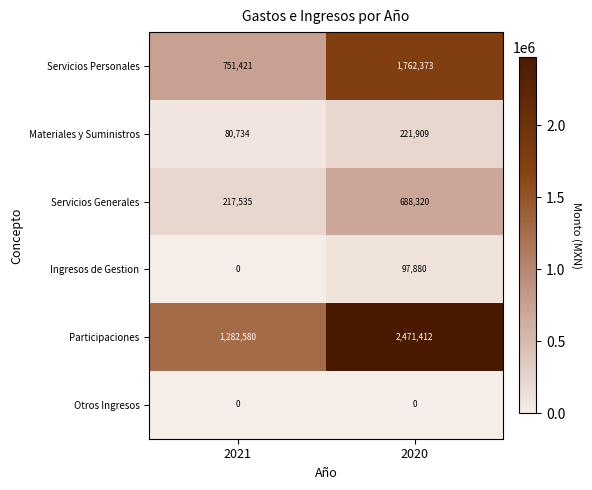

What is the sum of all Ingresos de Gestion values?

97880